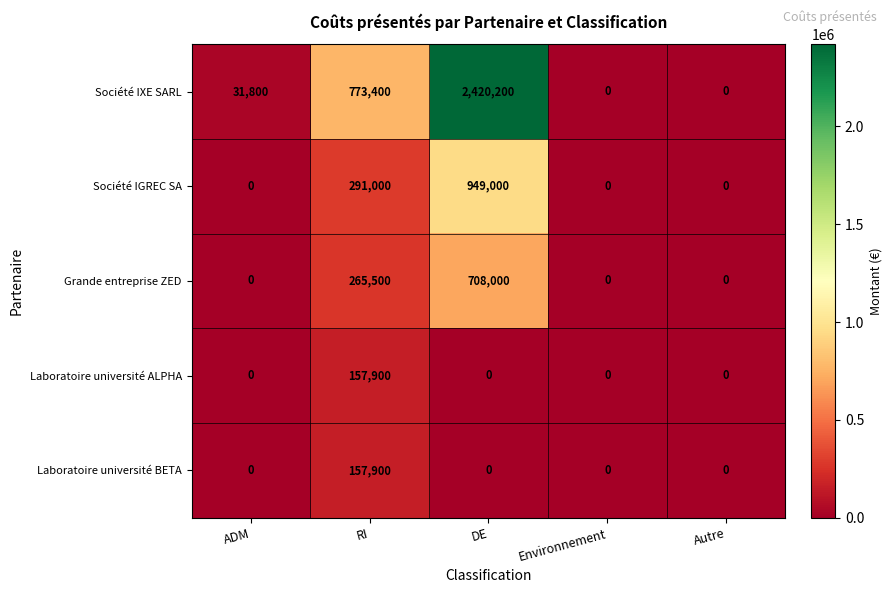

The value of Laboratoire université BETA at RI is 157900. True or false?

True